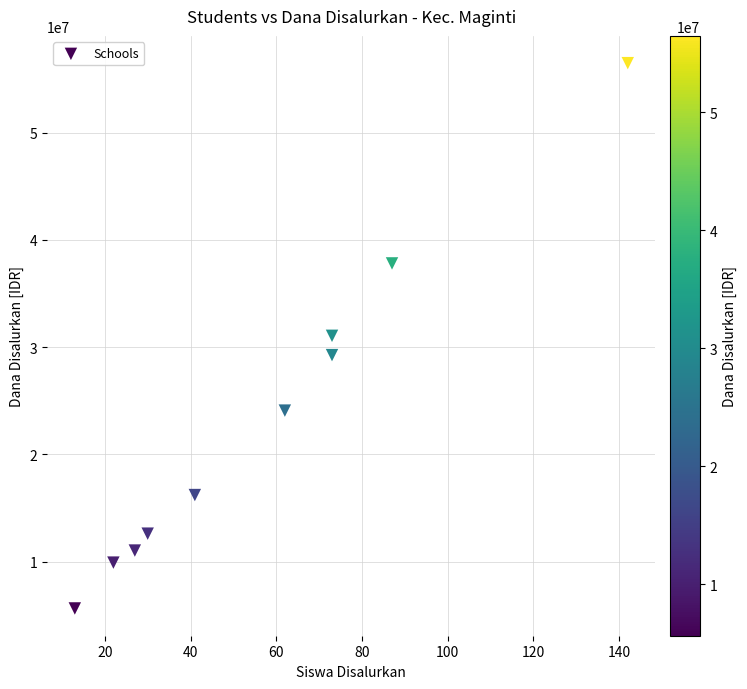

What is the average Y value?

23400000